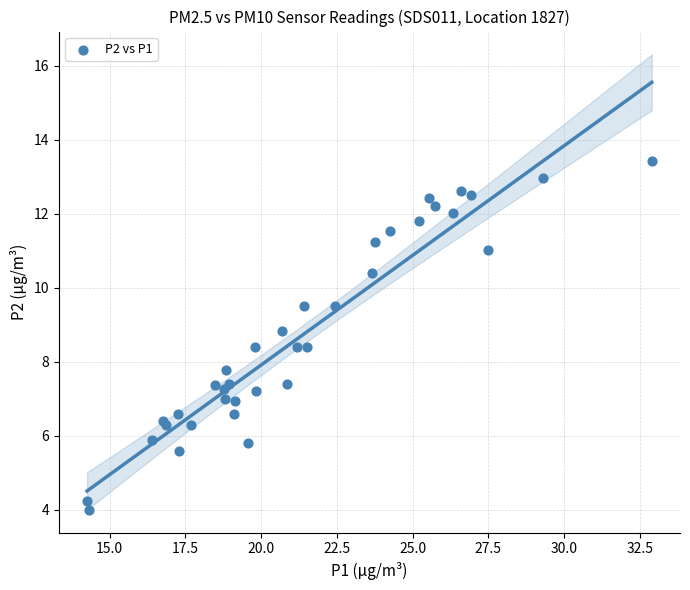

What Y value in the scatter plot is closest to 8?

7.8